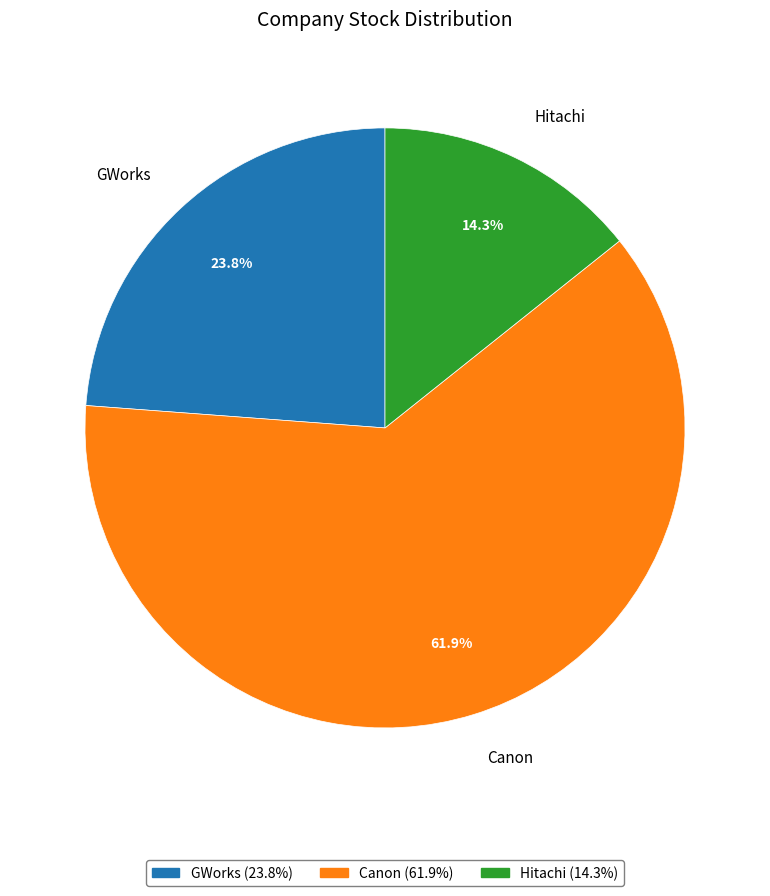

What is the largest slice in the pie chart?

Canon